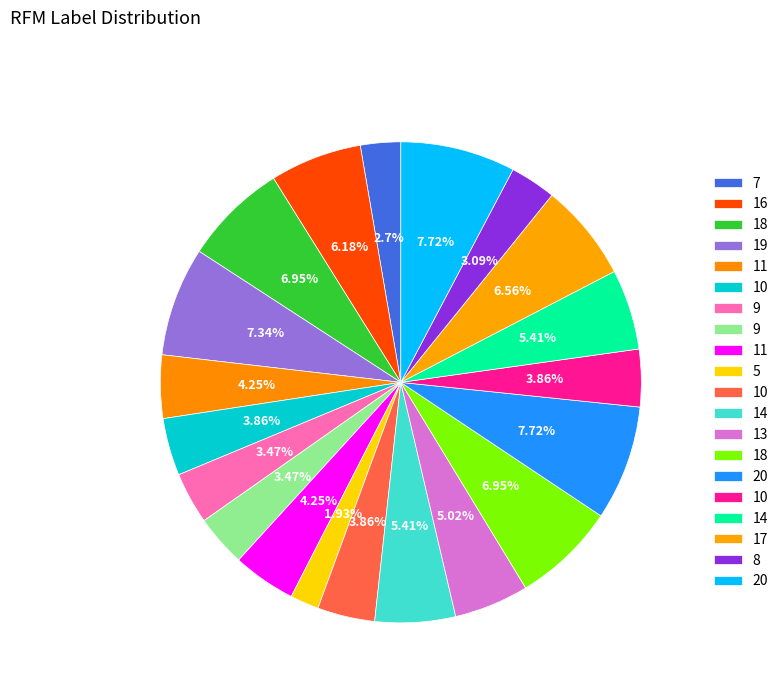

Count the number of slices in the pie.

20